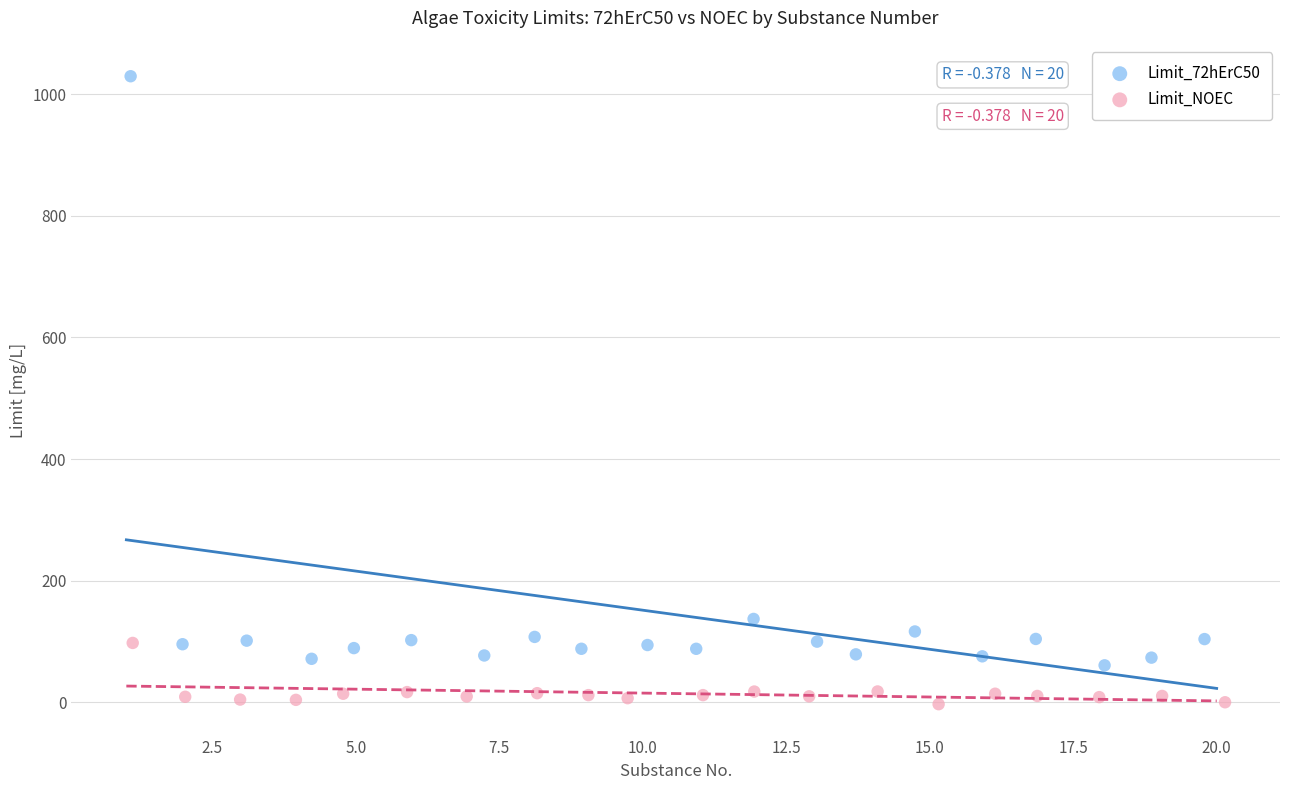

Which series has the widest spread of Y values?

Limit_72hErC50